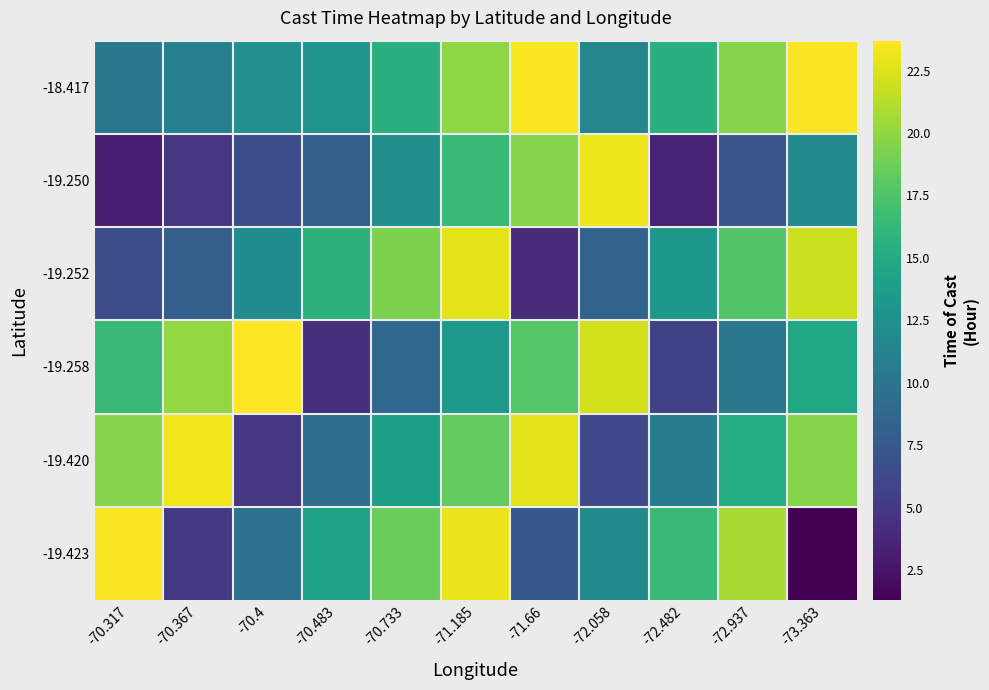

Which has a higher value, -72.058 or -72.937?

-72.937